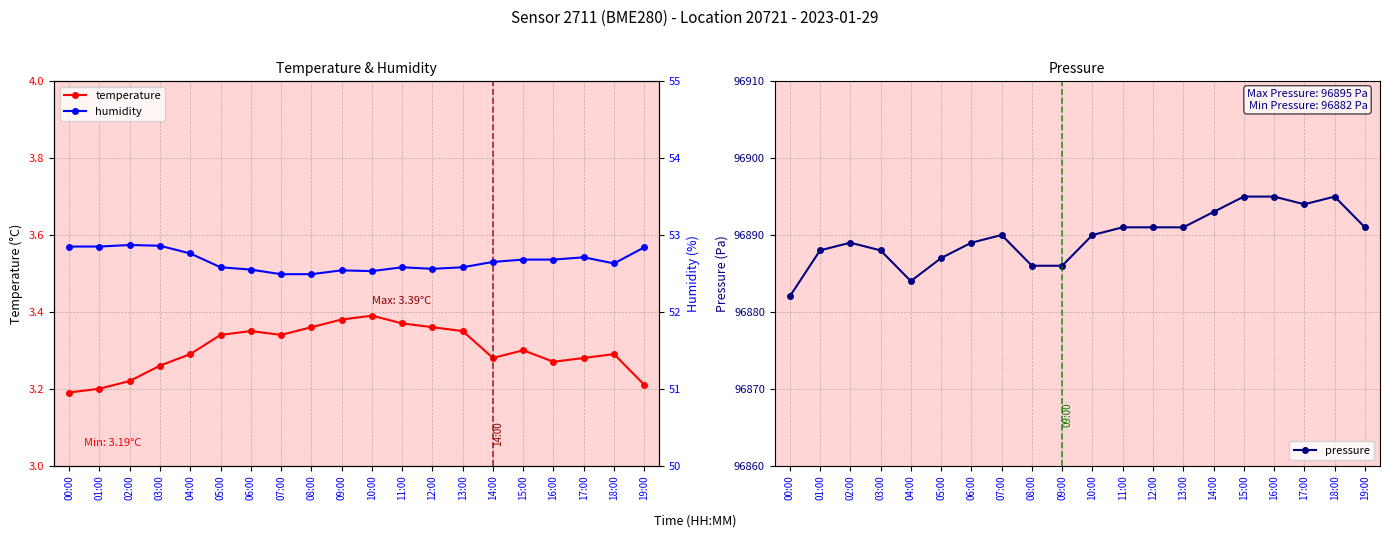

Rank the series at 14:00 from highest to lowest value.

pressure, humidity, temperature